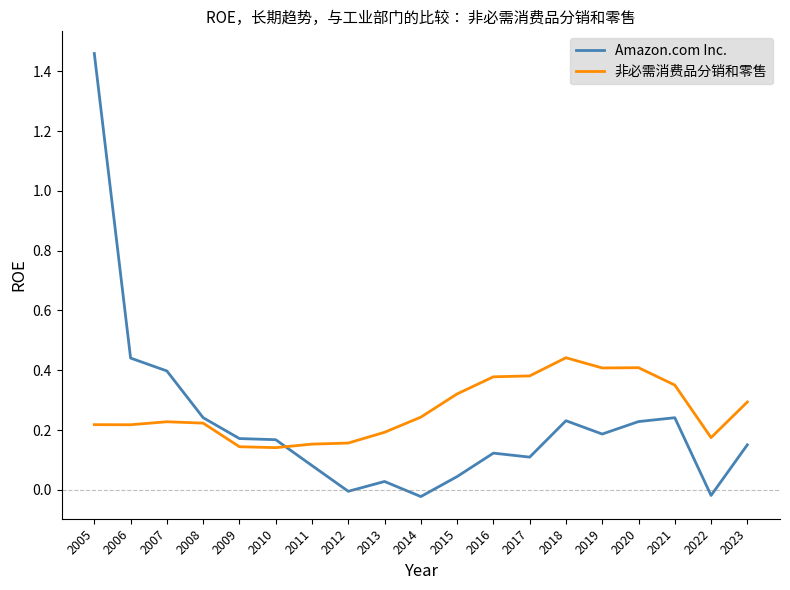

At how many categories does at least one series exceed 0?

19